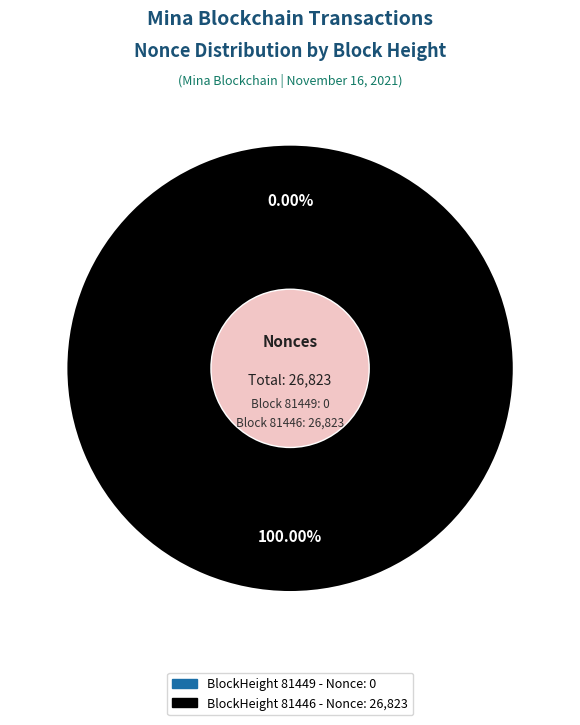

Is there any slice that represents more than half of the pie?

Yes